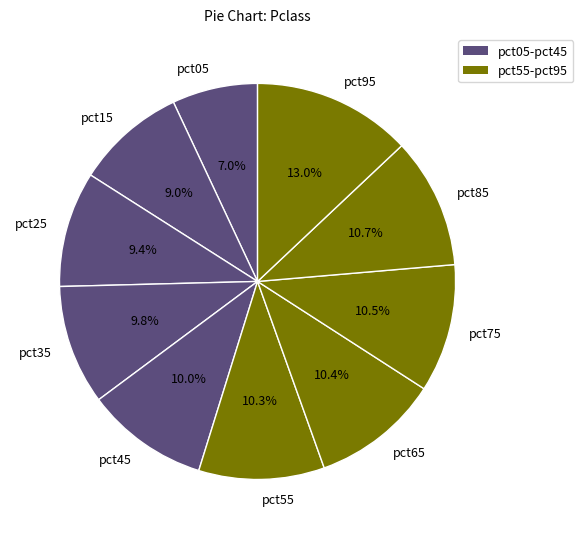

To the nearest percent, what is the difference between the largest and smallest slice percentages?

6%